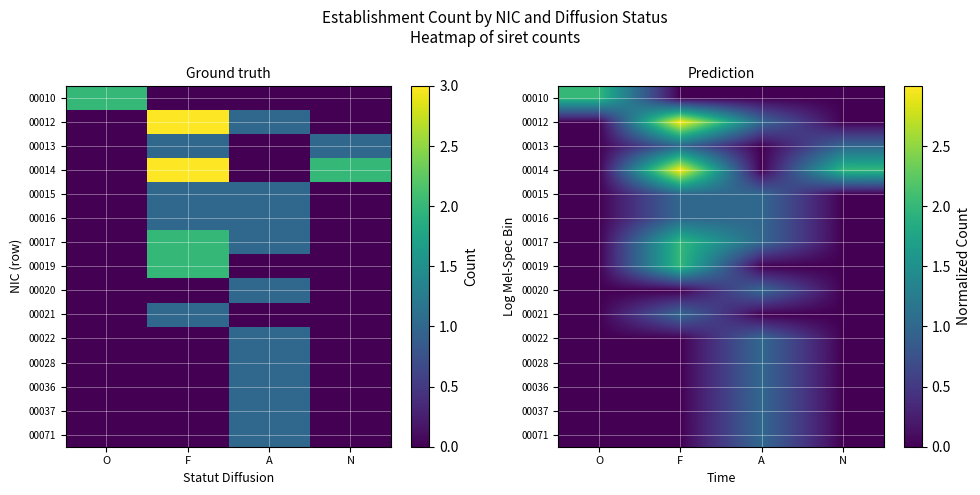

What is the total value across all series at O?

2.0